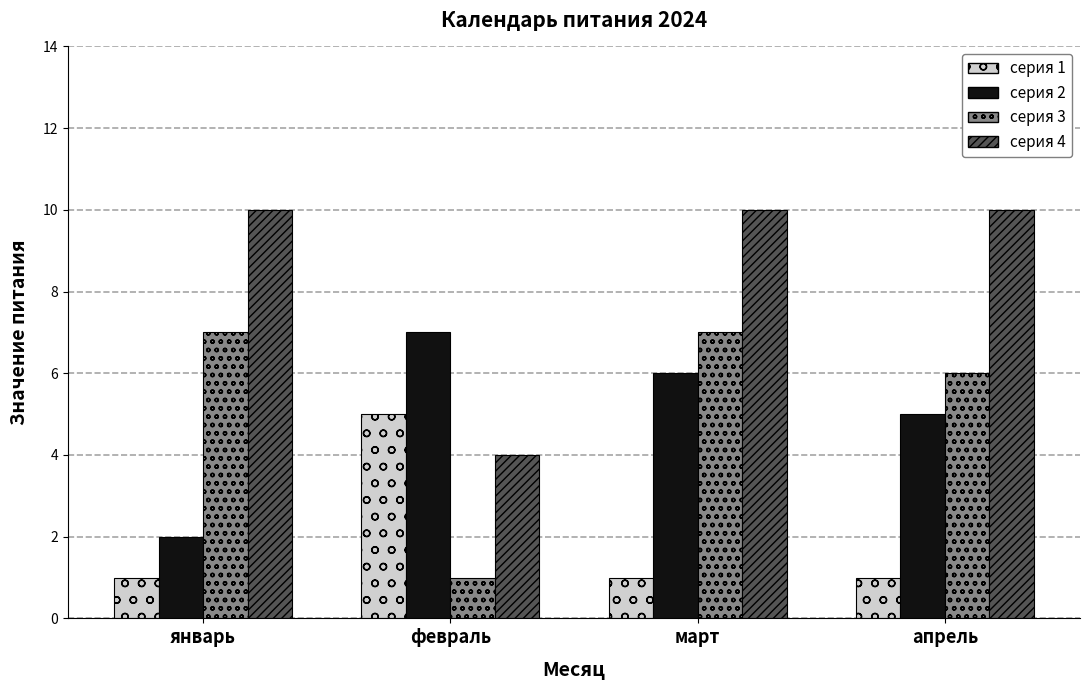

What are all the series names shown in the legend?

серия 1, серия 2, серия 3, серия 4